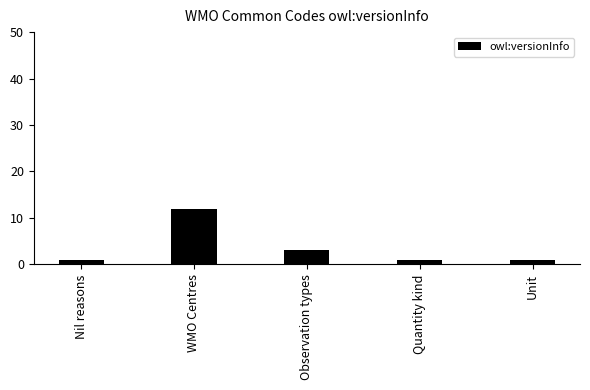

What is the difference between the values at Observation types and Unit?

2